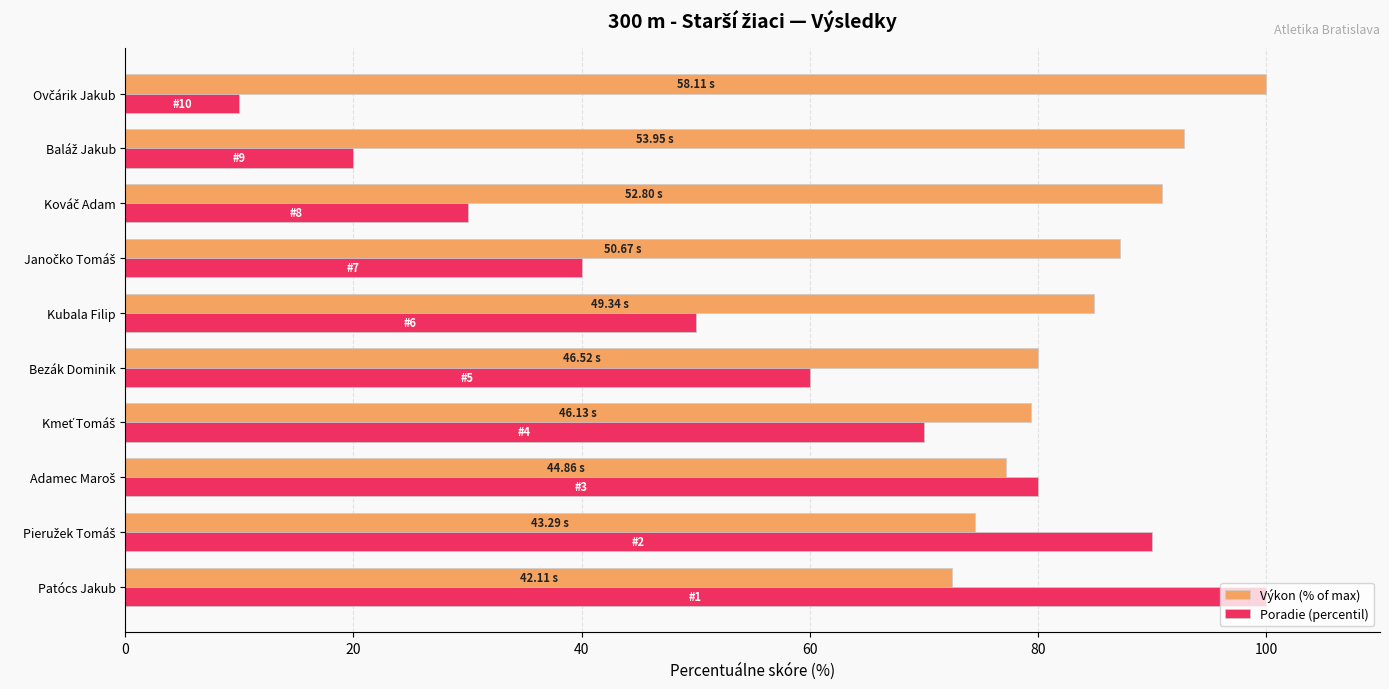

Which series has the widest spread of values?

Poradie (percentil)